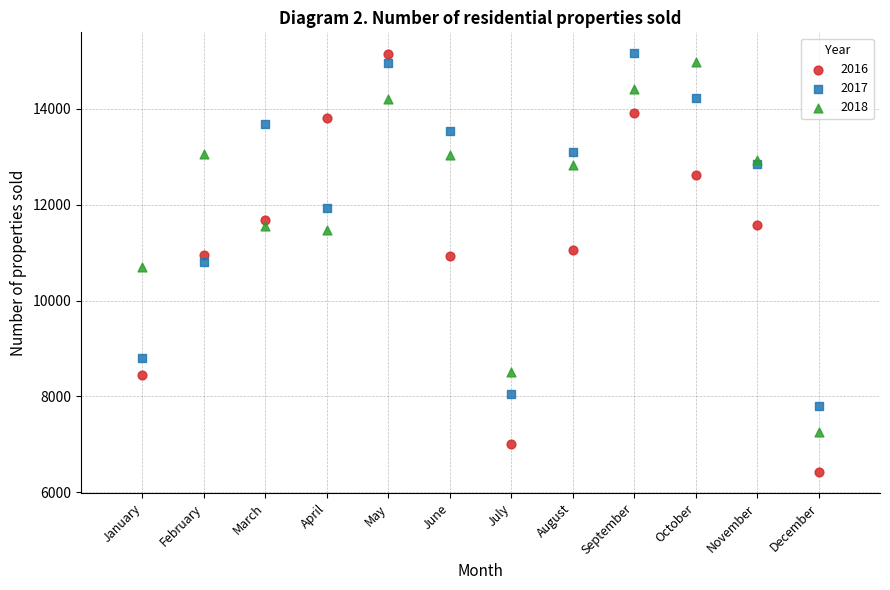

Which series contains the lowest Y value?

2016